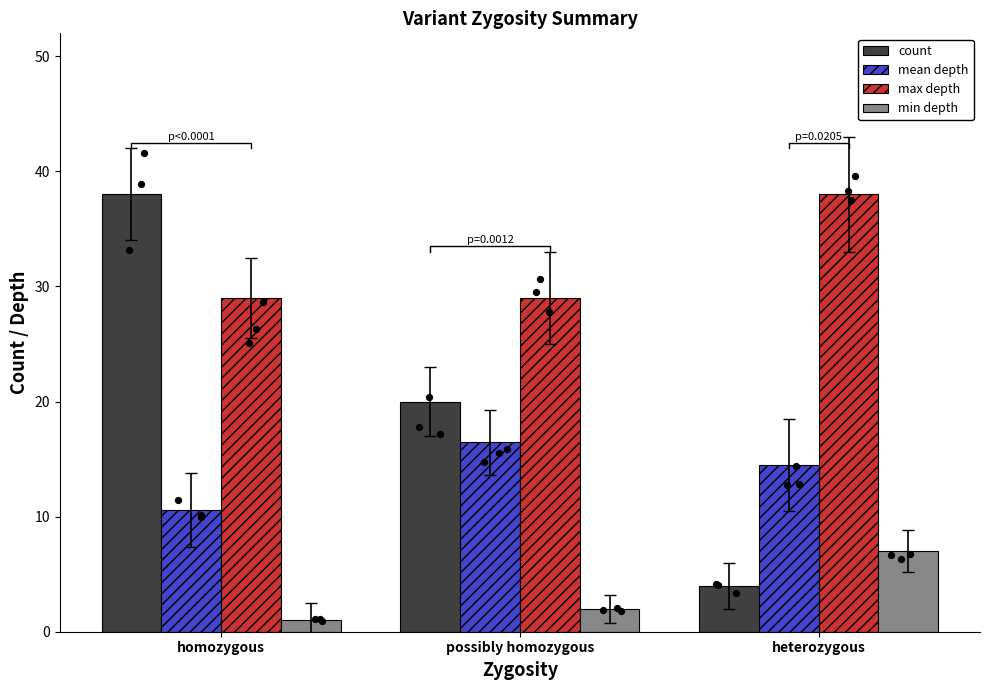

At which category is the sum across all series the highest?

homozygous